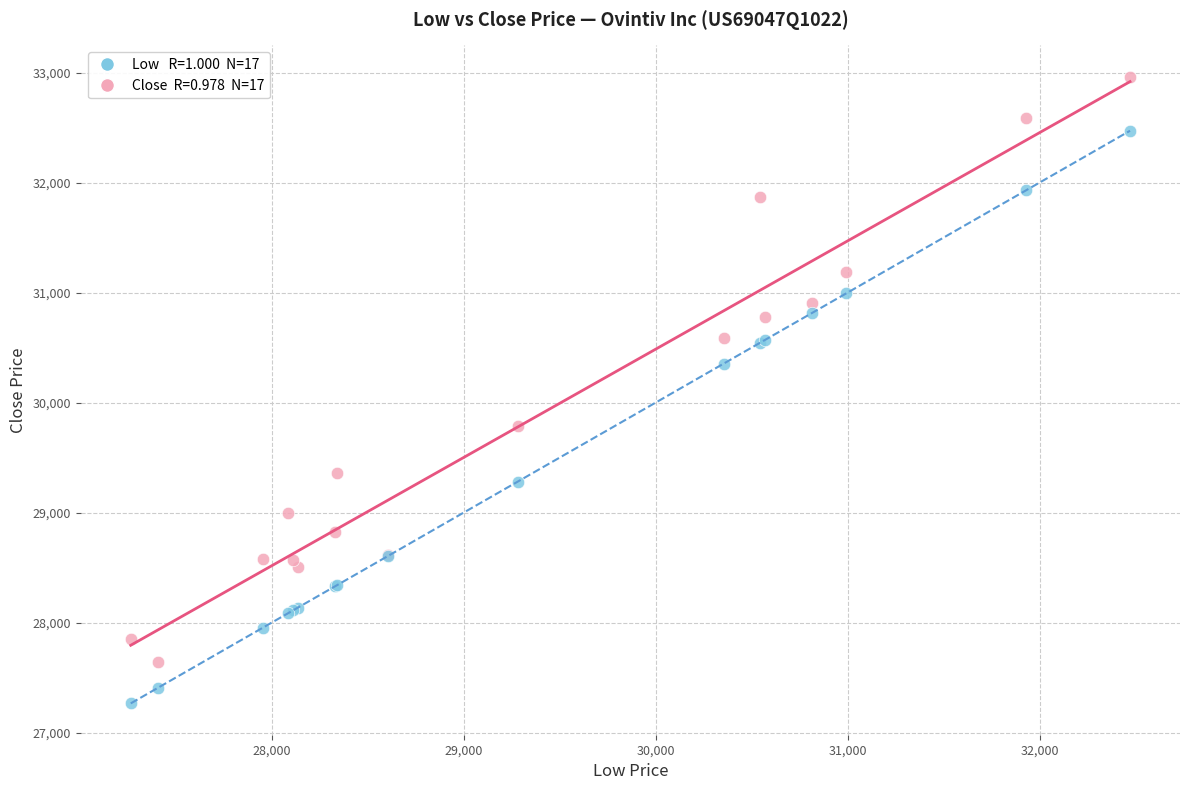

Across all series, what Y value is closest to 30114?

30355